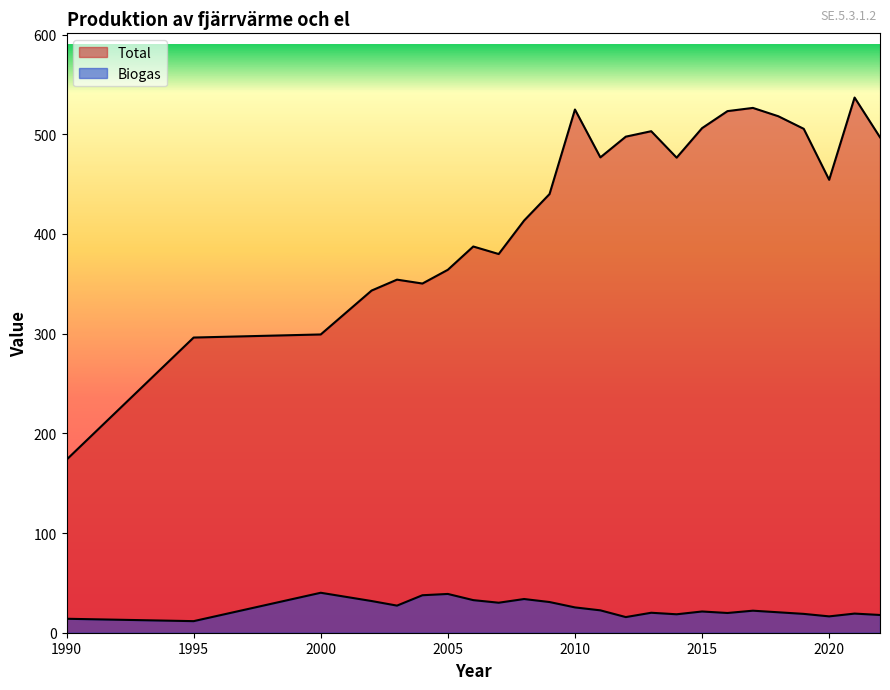

How many lines are shown in the chart?

2